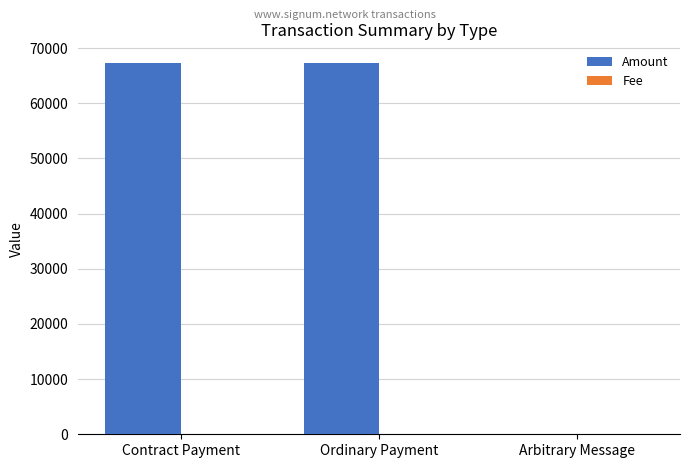

The value of Amount at Ordinary Payment is 41448.6. True or false?

False